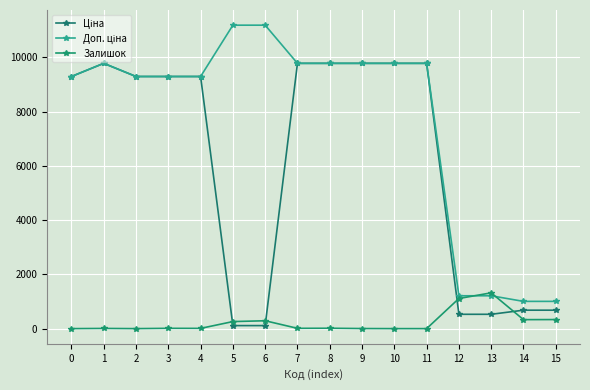

What is the sum of all Доп. ціна values?

122608.4